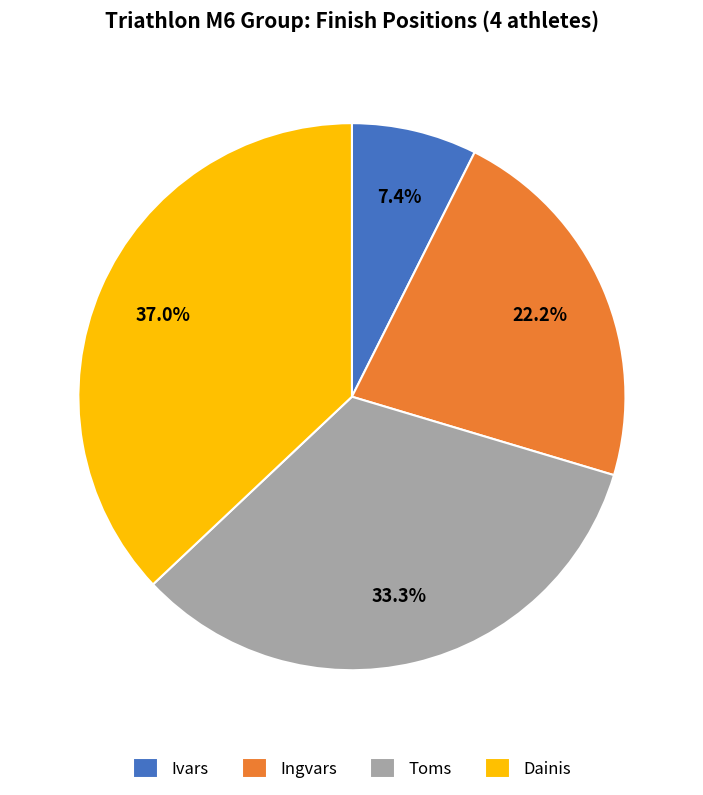

Is there any slice that represents more than half of the pie?

No